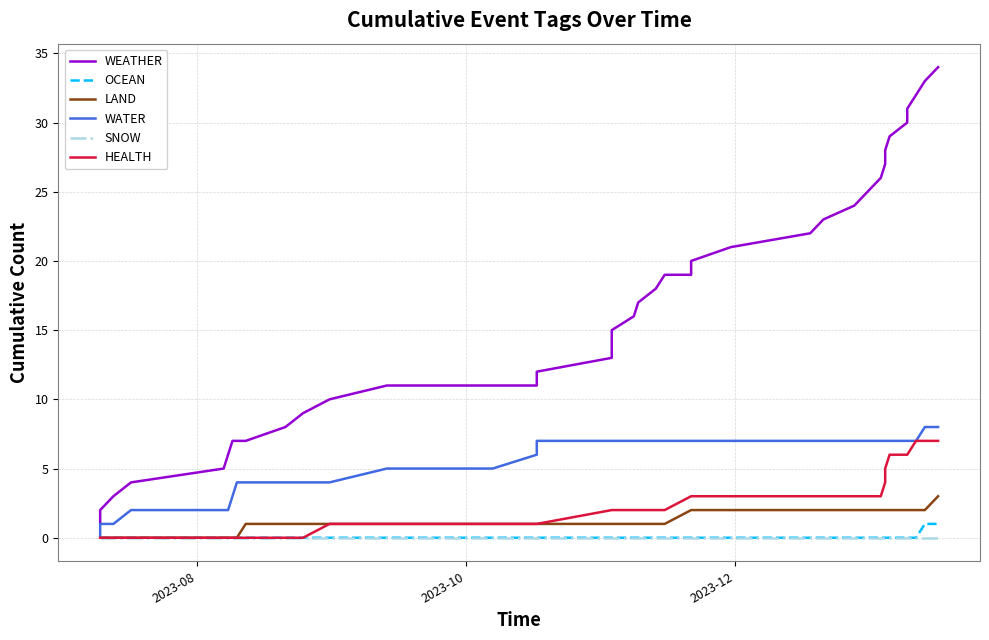

At how many categories does at least one series exceed 15?

20